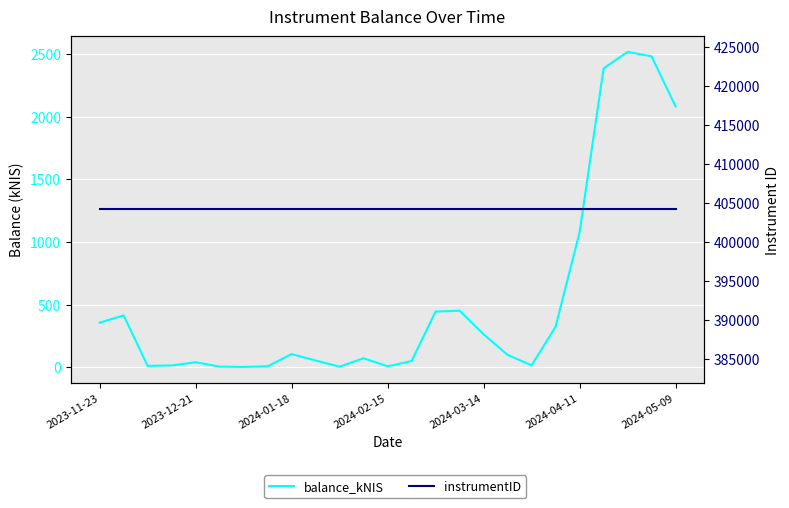

True or false: instrumentID has more than 2 points higher than both neighbors.

False